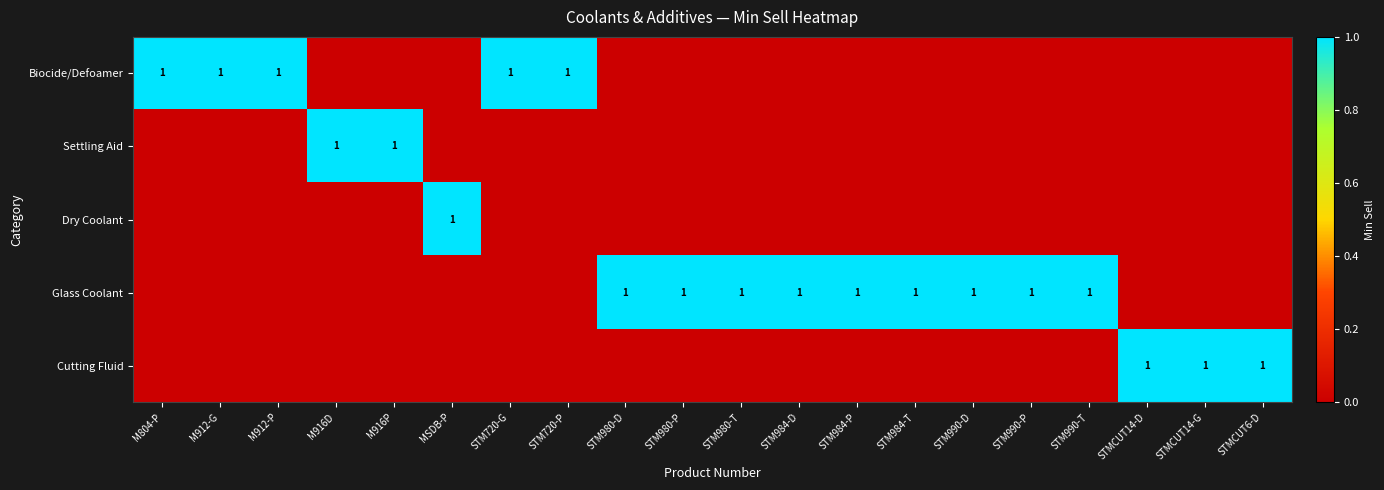

At which label is Glass Coolant closest to 0?

M804-P